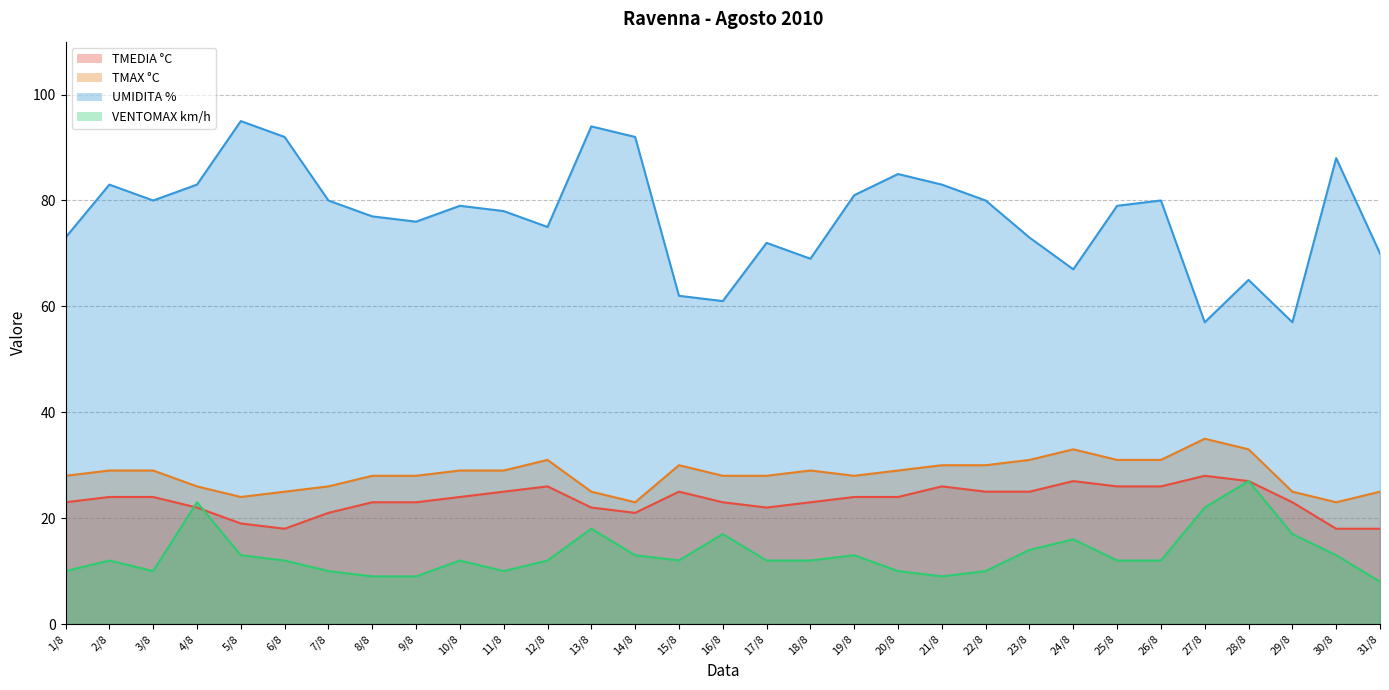

Which has a higher value, 8/8 or 5/8?

8/8